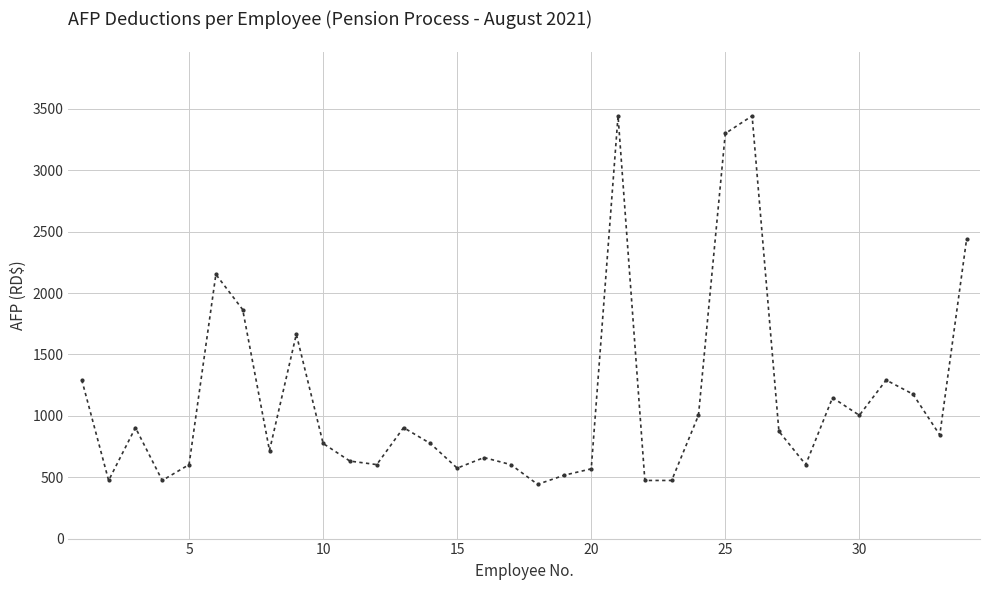

How many values exceed 843?

17